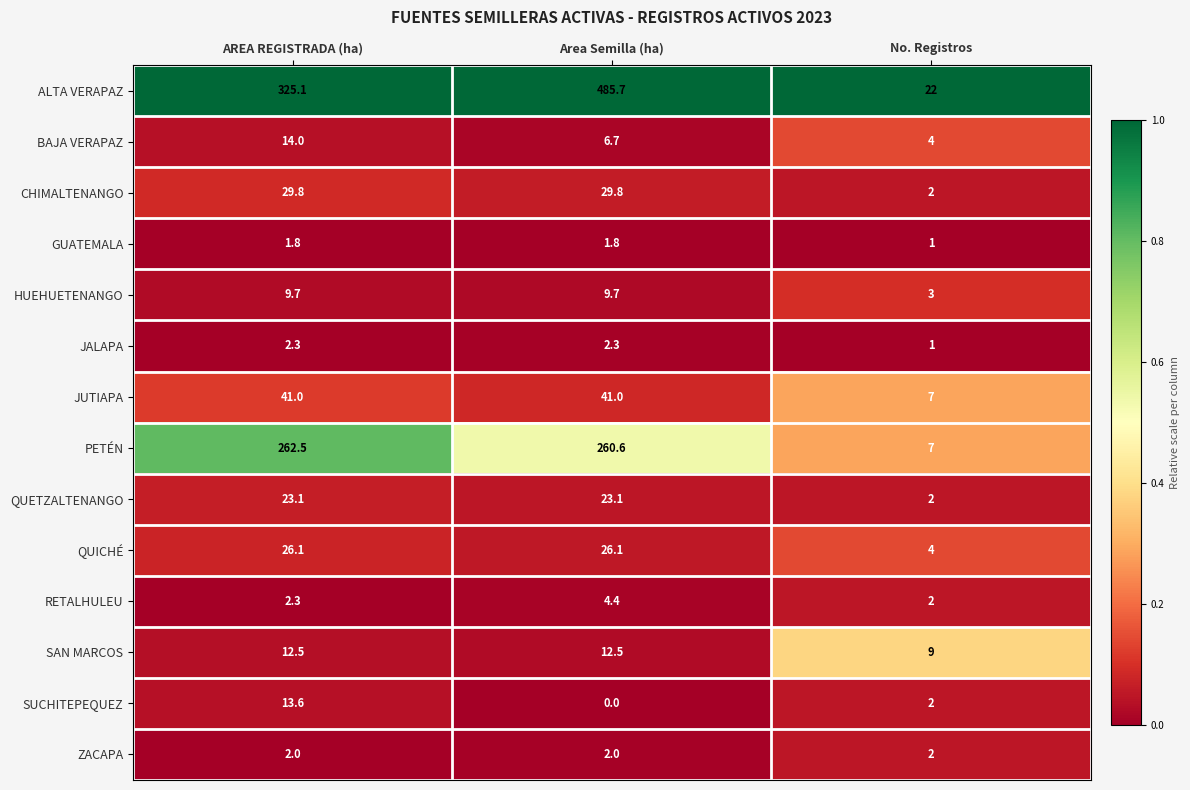

At which label is RETALHULEU closest to 3?

AREA REGISTRADA (ha)